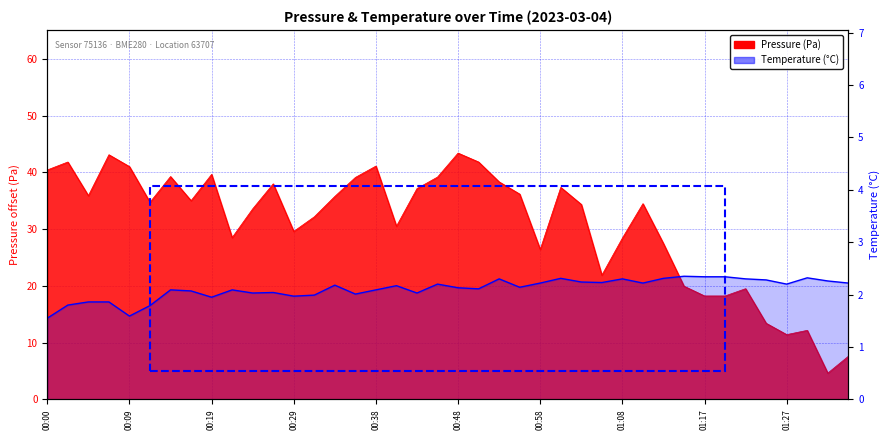

What is the highest value of the temperature series?

2.4